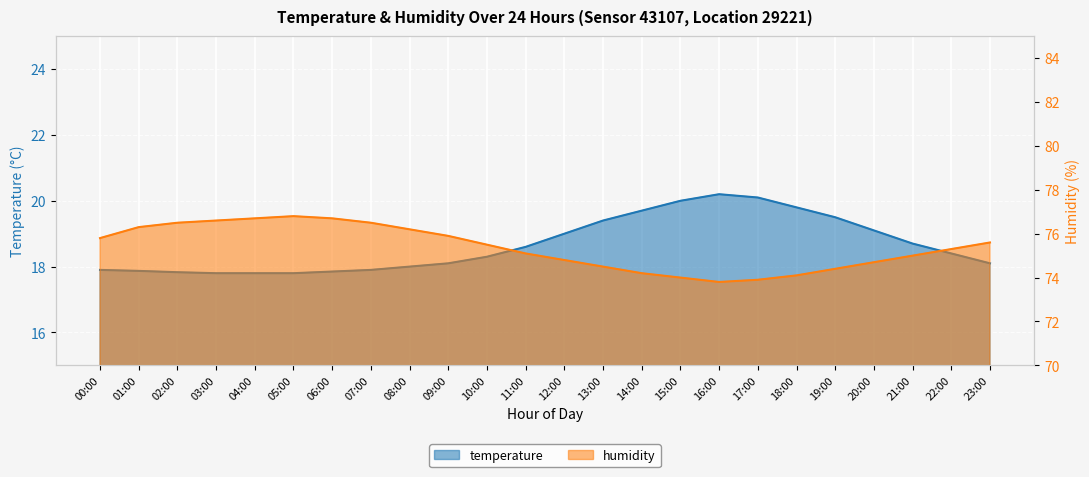

Is the value of temperature at 16:00 greater than the value of humidity at 13:00?

No